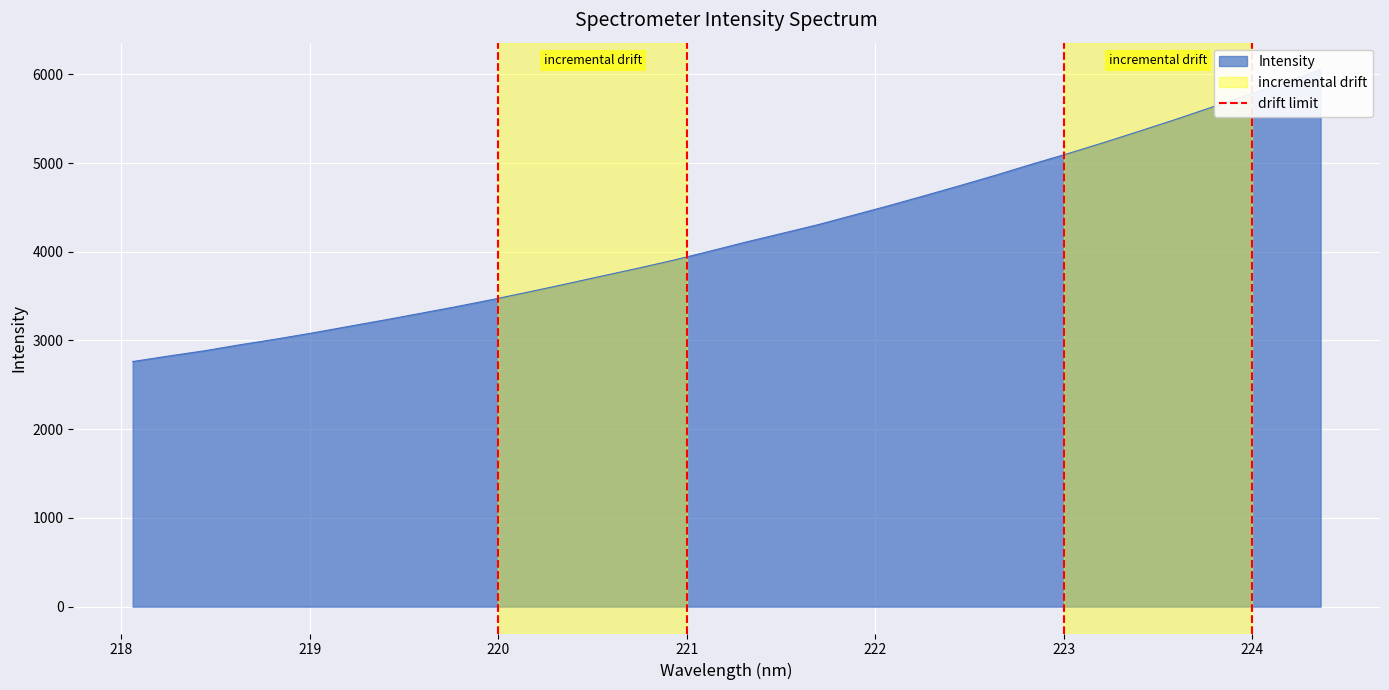

Which has a higher value, 220 or 220?

220